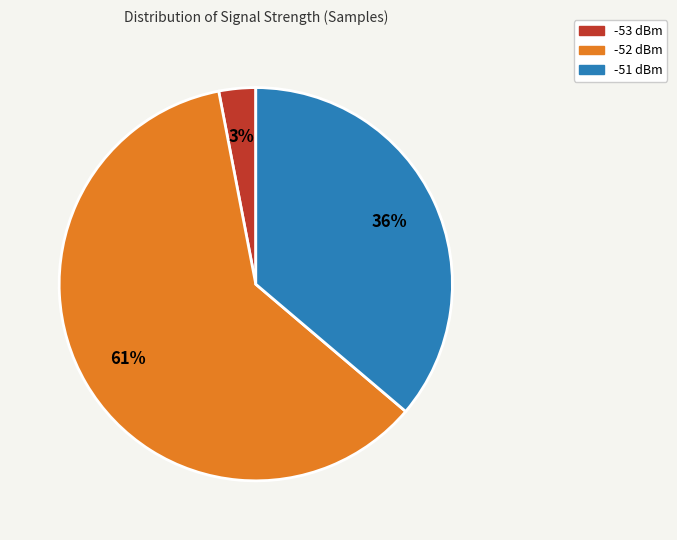

How many slices are in this pie chart?

3